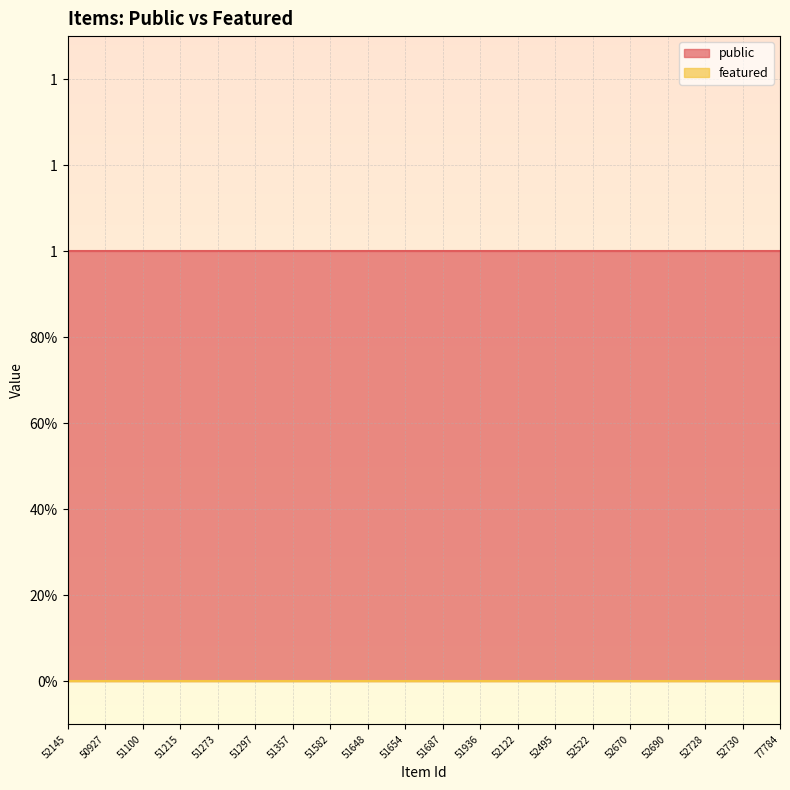

Which category has the lowest value across all series?

52145